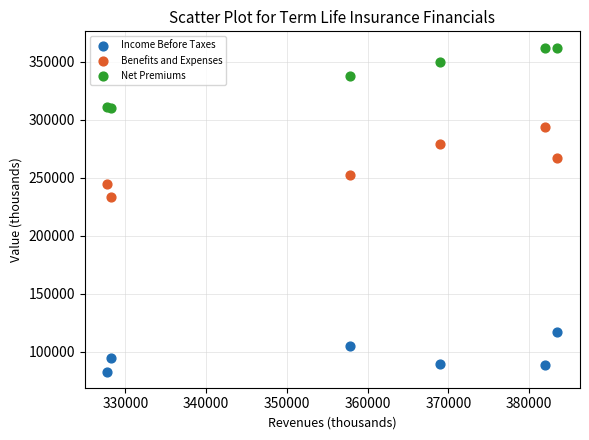

What is the X range (max minus min) for the scatter plot?

55790.8